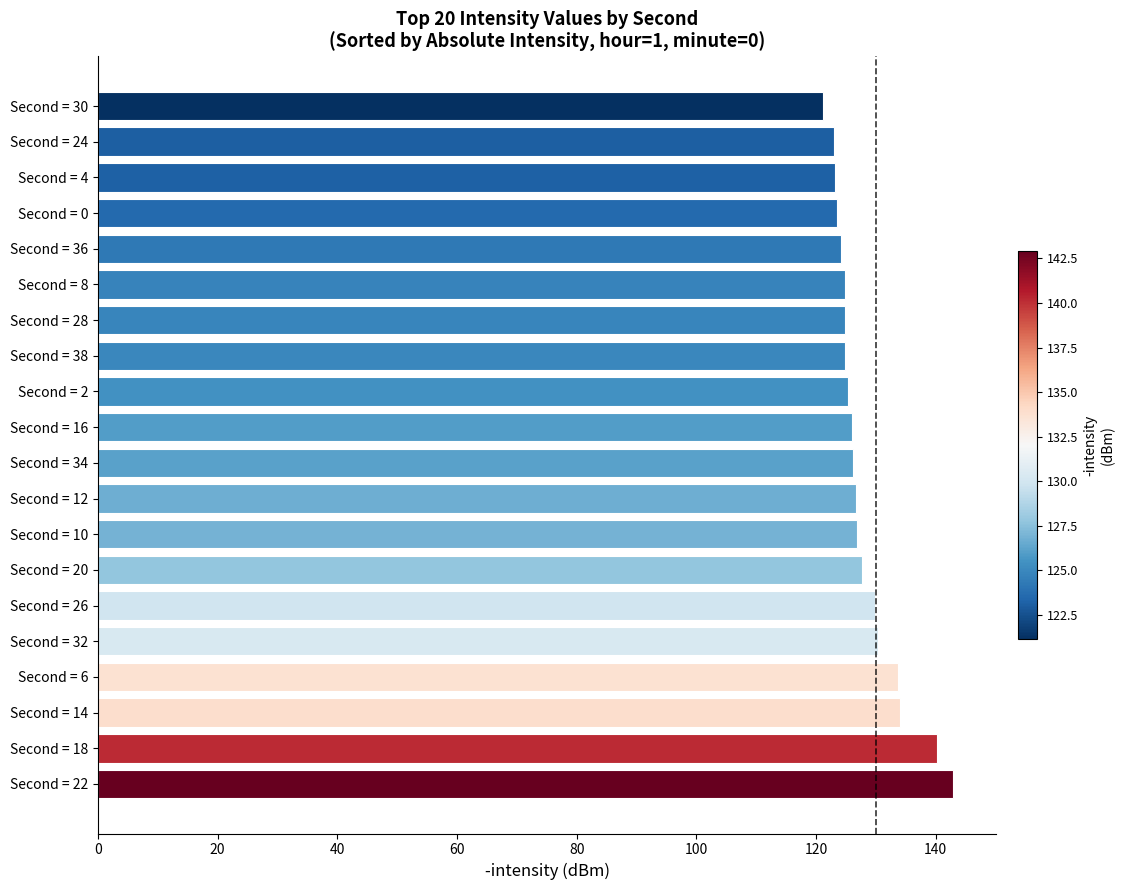

What is the greatest value displayed?

142.9